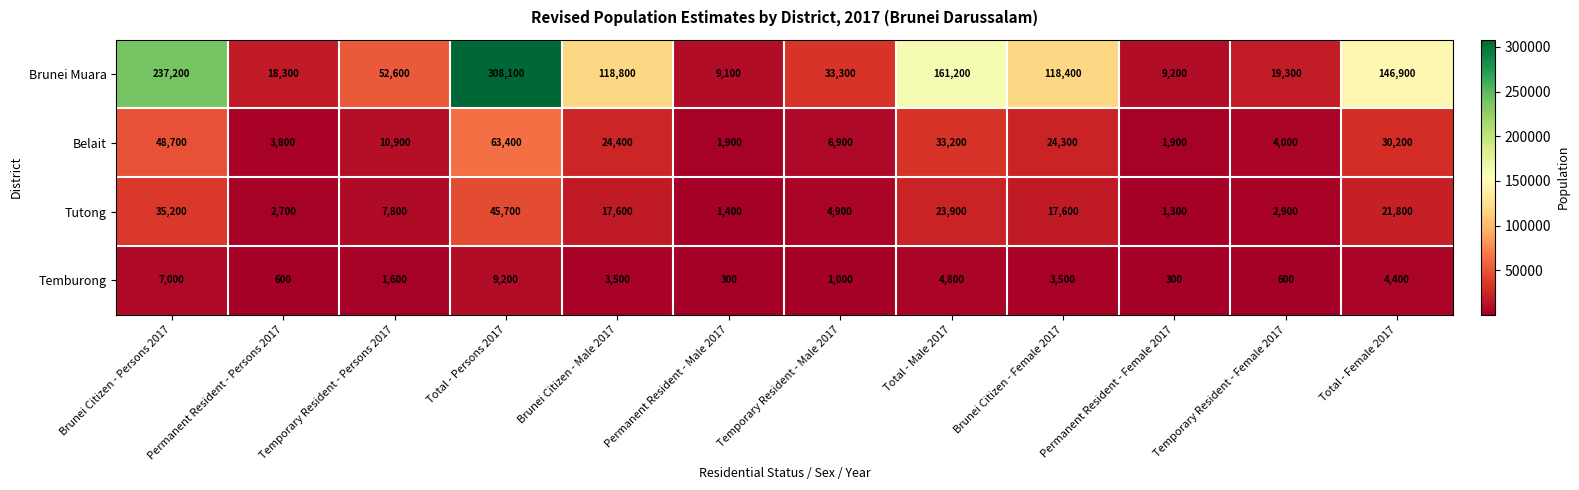

What is the average value of the Brunei Muara series?

102700